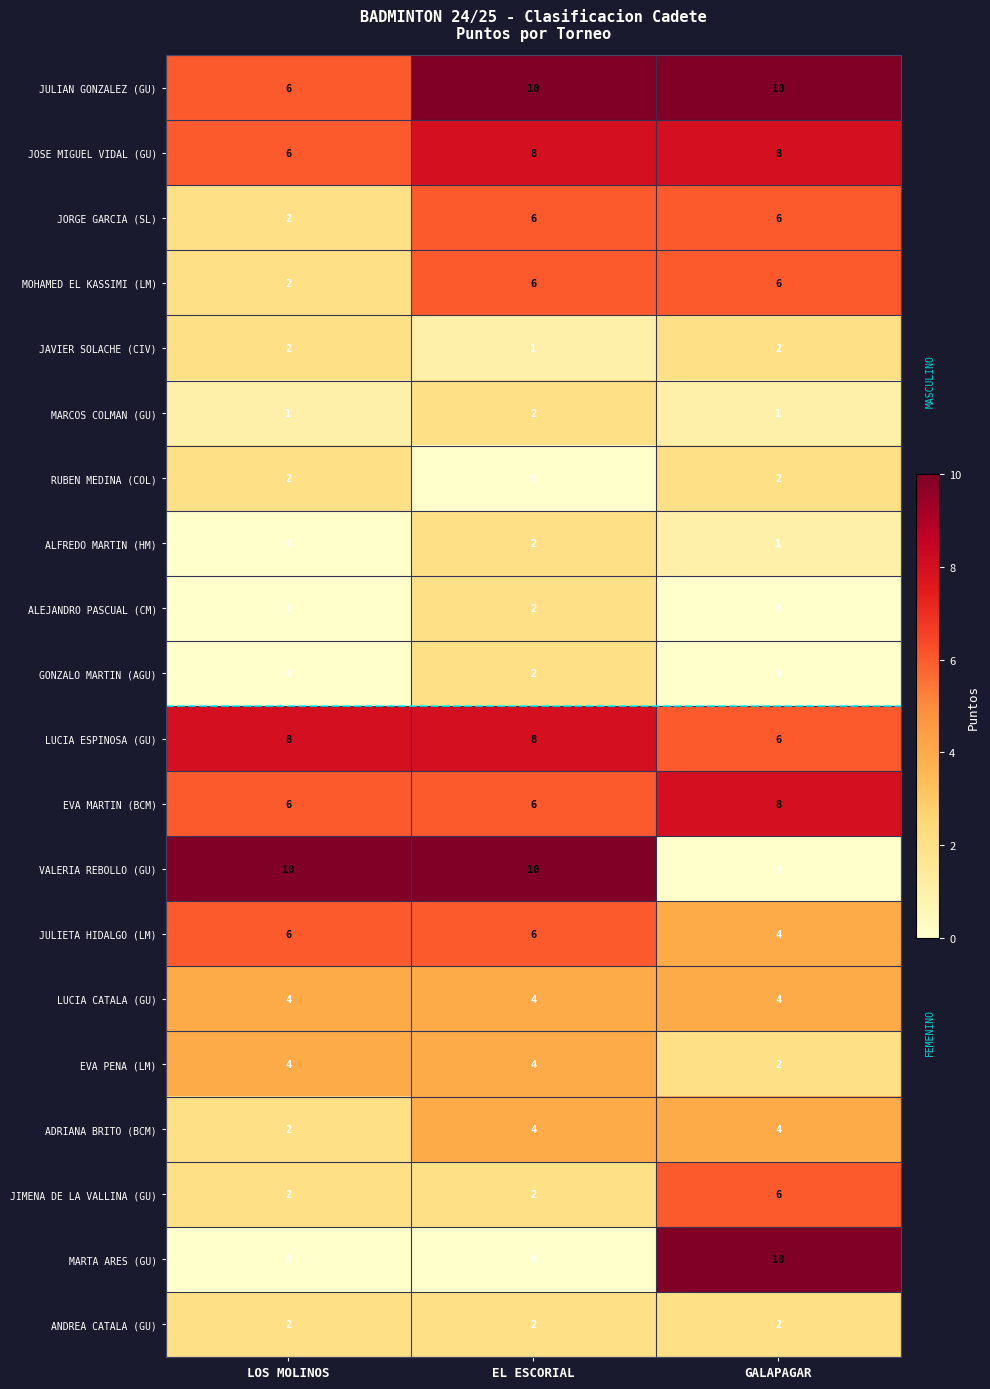

What is the approximate value of LUCIA CATALA (GU) at EL ESCORIAL?

4